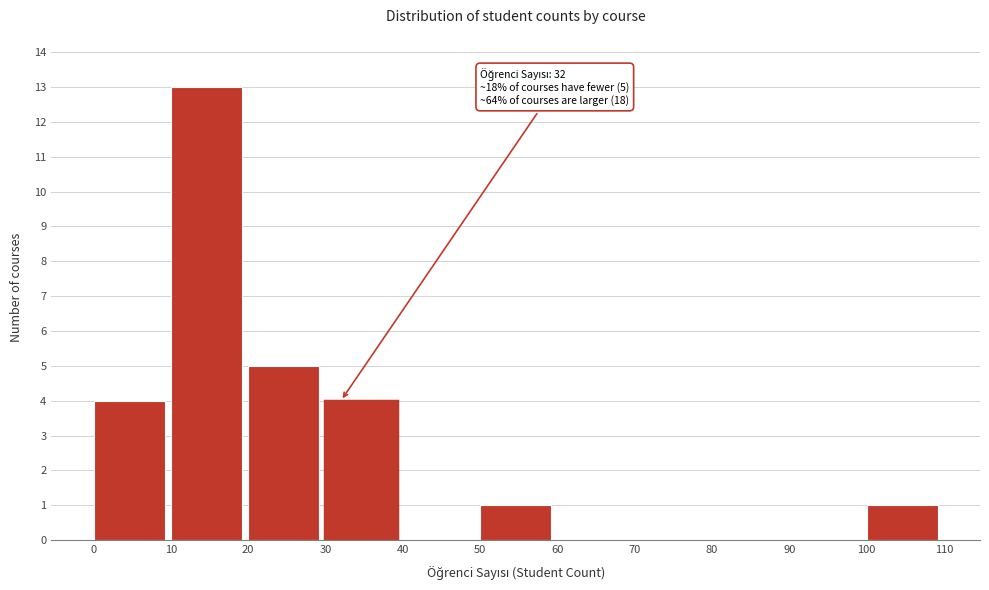

Which range on the x-axis has the tallest bar?

10 to 20